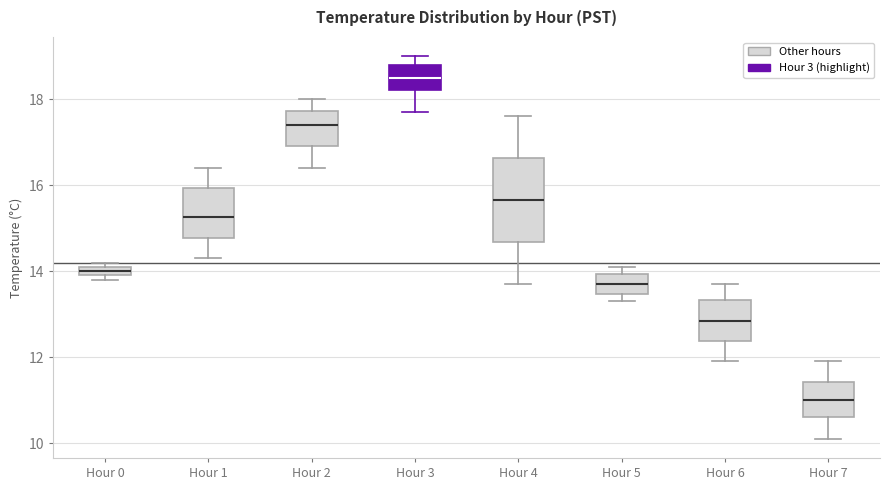

Where does the median line of the box for Hour 2 sit on the y-axis? The values are not printed on the chart, so give them approximately, as read against the axis.

17.4